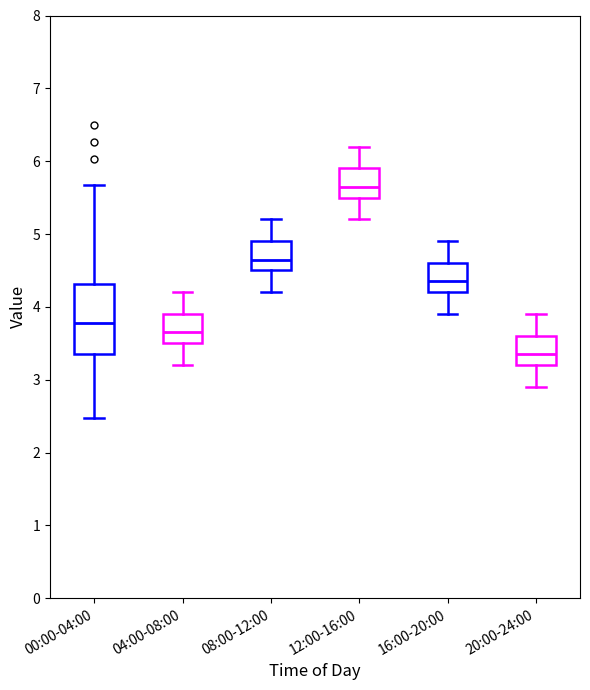

Reading left to right, transcribe this box plot: for each box, give where its median line is, the range the box spans, and where its two whiskers end, as read against the y-axis. The values are not printed on the chart, so give them approximately, as read against the axis.

00:00-04:00: median 3.8, box 3.4 to 4.3, whiskers 2.5 to 5.7
04:00-08:00: median 3.7, box 3.5 to 3.9, whiskers 3.2 to 4.2
08:00-12:00: median 4.7, box 4.5 to 4.9, whiskers 4.2 to 5.2
12:00-16:00: median 5.7, box 5.5 to 5.9, whiskers 5.2 to 6.2
16:00-20:00: median 4.4, box 4.2 to 4.6, whiskers 3.9 to 4.9
20:00-24:00: median 3.4, box 3.2 to 3.6, whiskers 2.9 to 3.9